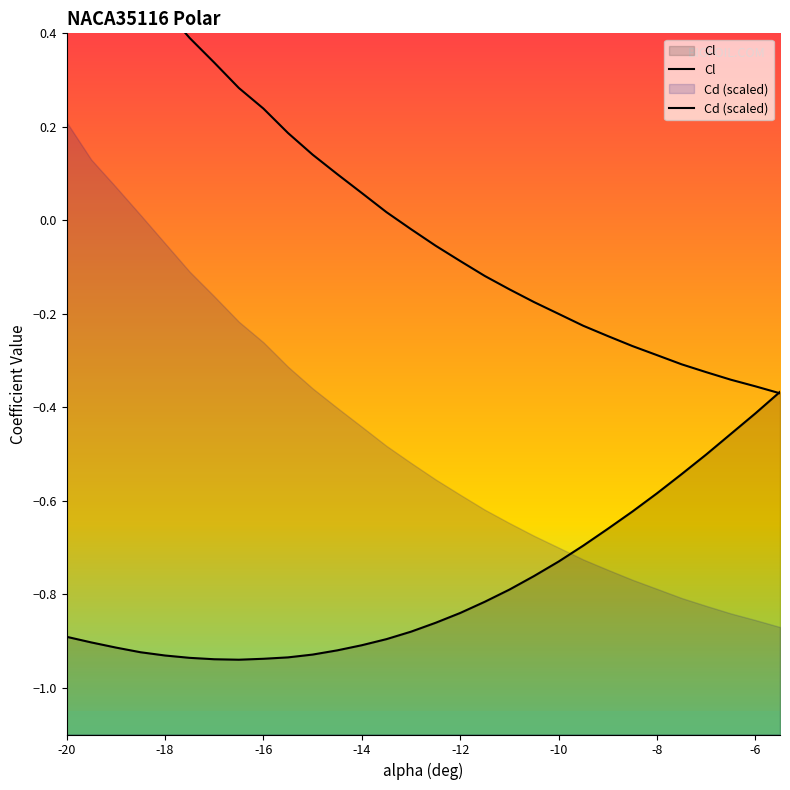

Reading right to left, list all the values displayed in this chart.

Cl: -0.4	-0.4	-0.5	-0.5	-0.5	-0.6	-0.6	-0.7	-0.7	-0.7	-0.8	-0.8	-0.8	-0.8	-0.9	-0.9	-0.9	-0.9	-0.9	-0.9	-0.9	-0.9	-0.9	-0.9	-0.9	-0.9	-0.9	-0.9	-0.9	-0.9
Cd (scaled): -0.4	-0.4	-0.3	-0.3	-0.3	-0.3	-0.3	-0.2	-0.2	-0.2	-0.2	-0.1	-0.1	-0.1	-0.1	-0.0	0.0	0.1	0.1	0.1	0.2	0.2	0.3	0.3	0.4	0.5	0.5	0.6	0.6	0.7